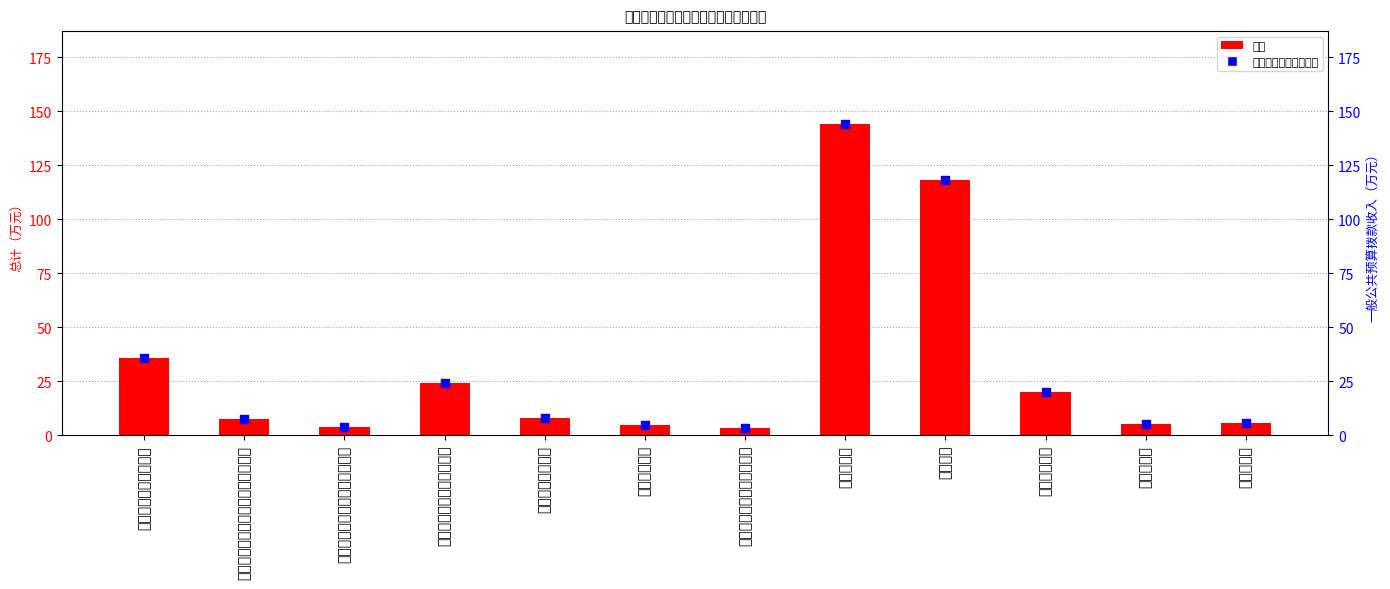

Which series has the widest spread of Y values?

总计